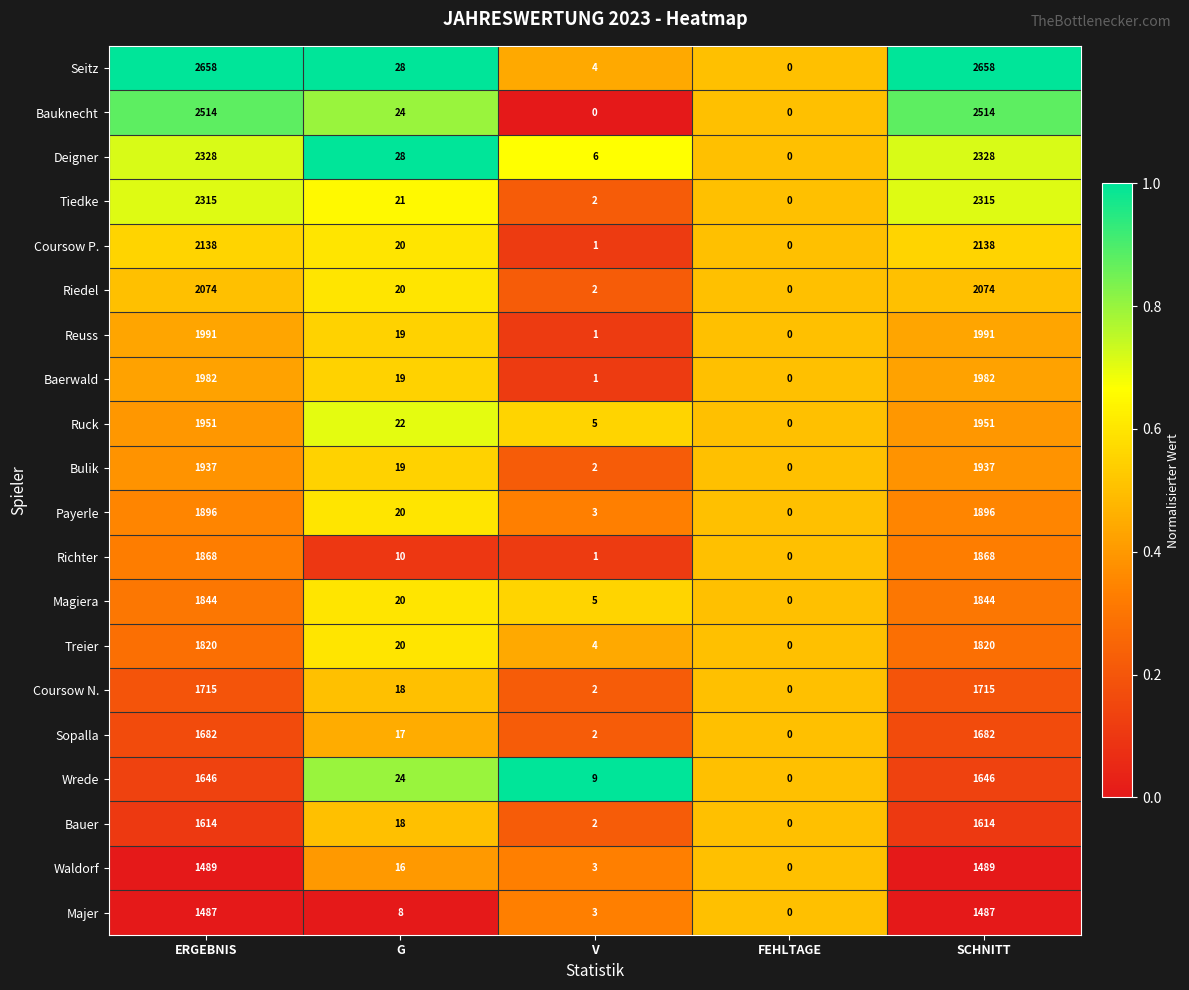

Is it true that Baerwald equals 1982 at SCHNITT?

True